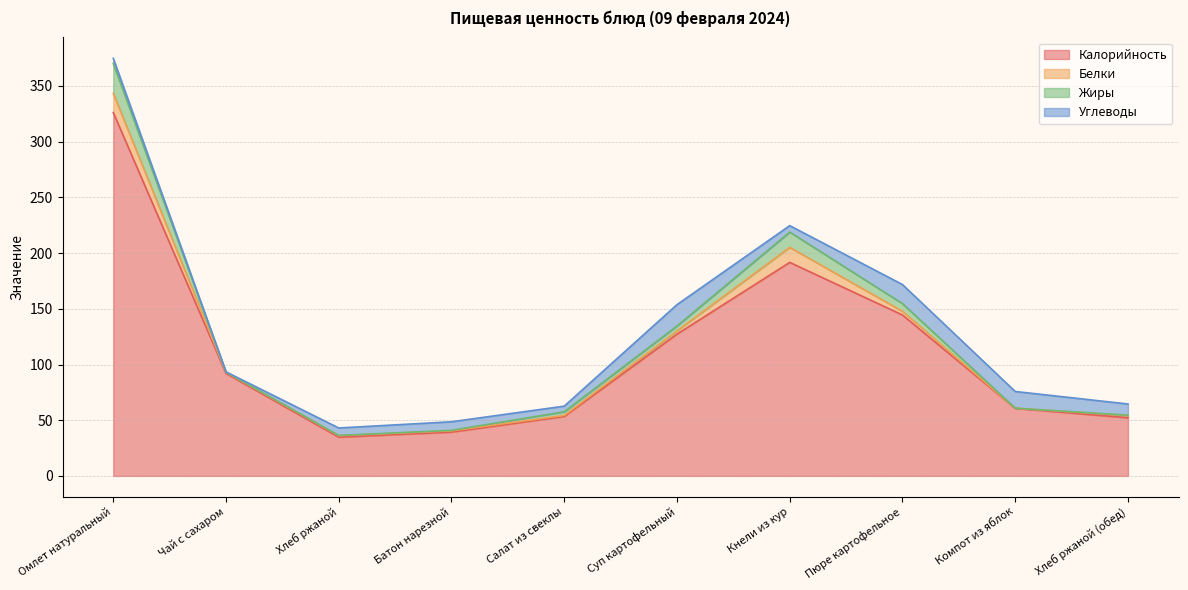

Reading left to right, what are all the values shown in this chart?

Калорийность: Омлет натуральный=326.1	Чай с сахаром=92.0	Хлеб ржаной=34.8	Батон нарезной=39.3	Салат из свеклы=53.4	Суп картофельный=127.2	Кнели из кур=191.7	Пюре картофельное=144.4	Компот из яблок=60.6	Хлеб ржаной (обед)=52.2
Белки: Омлет натуральный=17.2	Чай с сахаром=1.0	Хлеб ржаной=1.3	Батон нарезной=1.1	Салат из свеклы=0.9	Суп картофельный=3.0	Кнели из кур=13.5	Пюре картофельное=3.3	Компот из яблок=0.2	Хлеб ржаной (обед)=2.0
Жиры: Омлет натуральный=26.8	Чай с сахаром=0.2	Хлеб ржаной=0.2	Батон нарезной=0.4	Салат из свеклы=3.3	Суп картофельный=4.3	Кнели из кур=13.7	Пюре картофельное=6.9	Компот из яблок=0.0	Хлеб ржаной (обед)=0.4
Углеводы: Омлет натуральный=4.6	Чай с сахаром=0.2	Хлеб ржаной=6.7	Батон нарезной=7.7	Салат из свеклы=5.0	Суп картофельный=19.2	Кнели из кур=5.8	Пюре картофельное=17.1	Компот из яблок=15.0	Хлеб ржаной (обед)=10.0